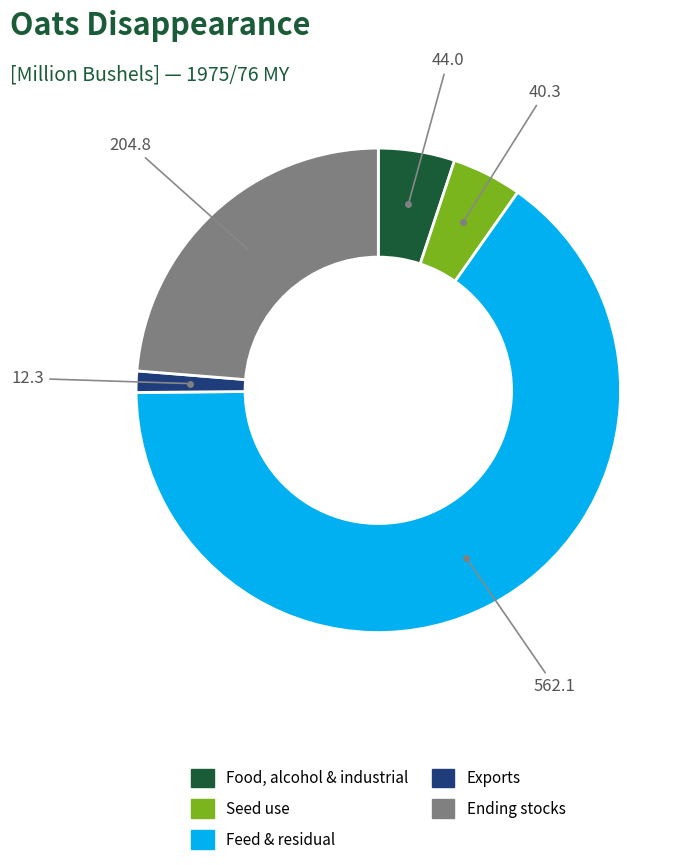

Is there a majority slice in this chart?

Yes